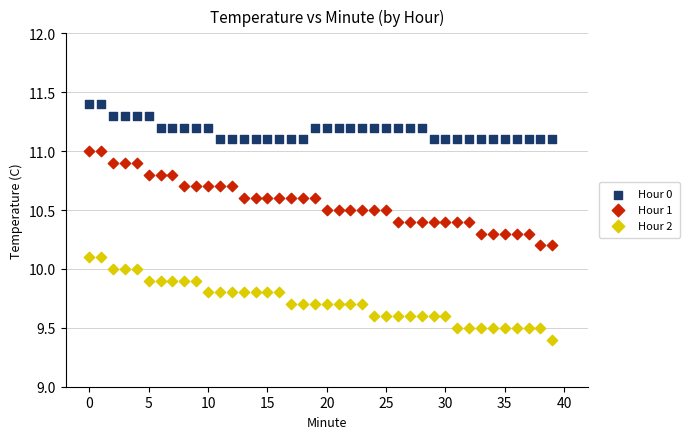

Which series reaches the minimum Y coordinate?

Hour 2